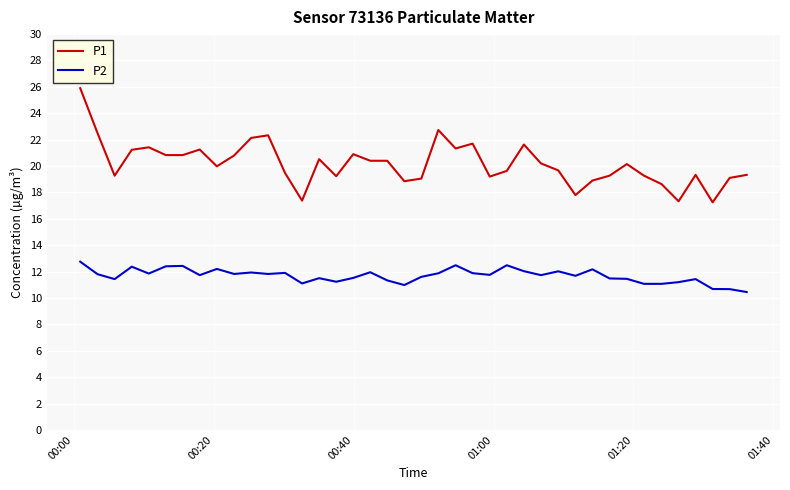

What is the maximum value shown in the chart?

25.9